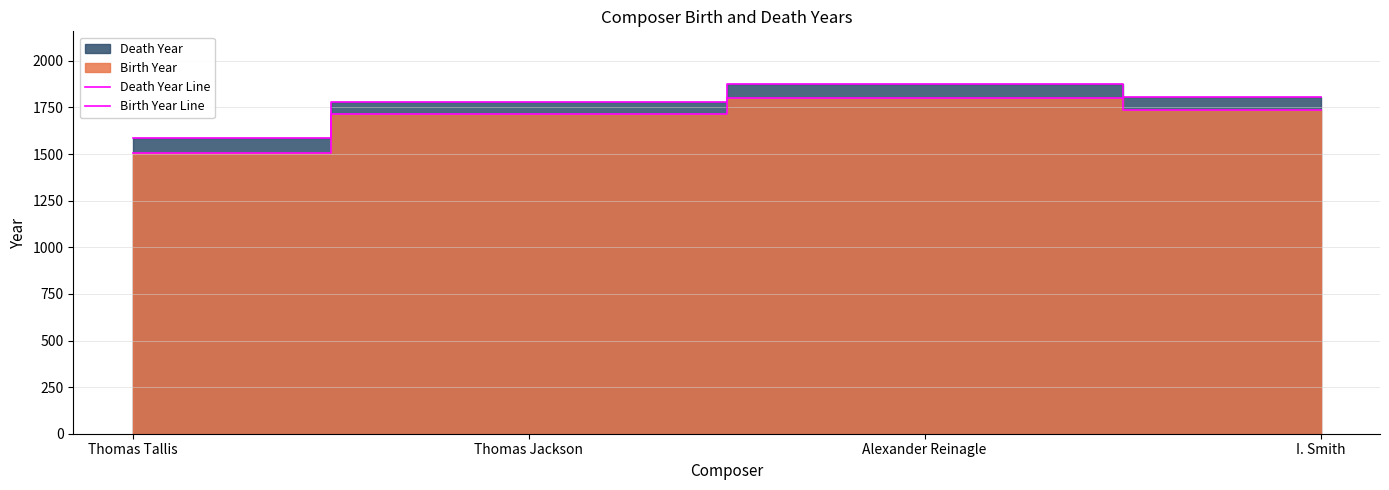

What is the total value across all series at I. Smith?

3539